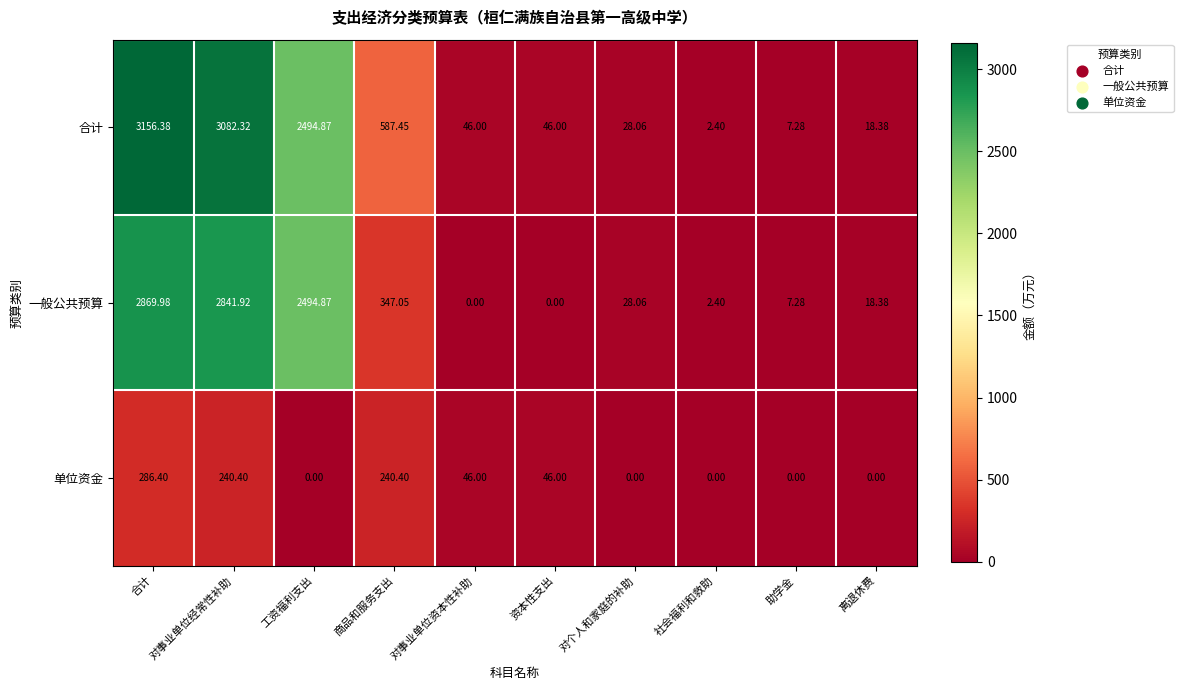

What is the difference between the highest and lowest values at 助学金?

7.3